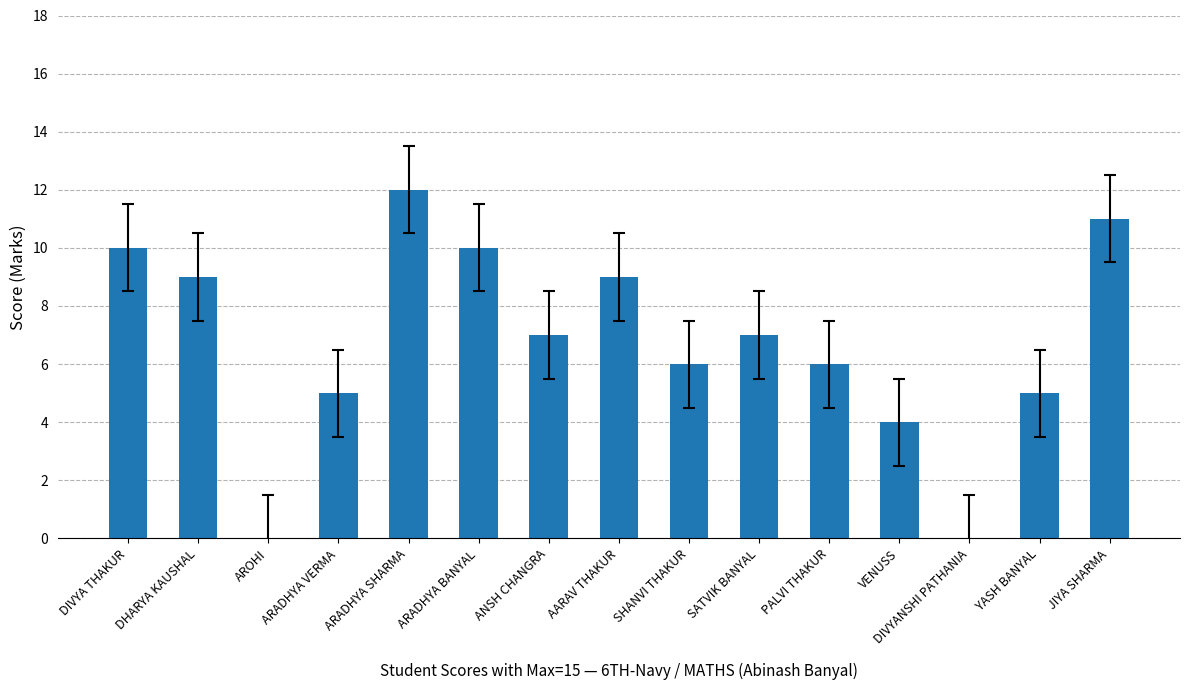

What is the greatest value displayed?

12